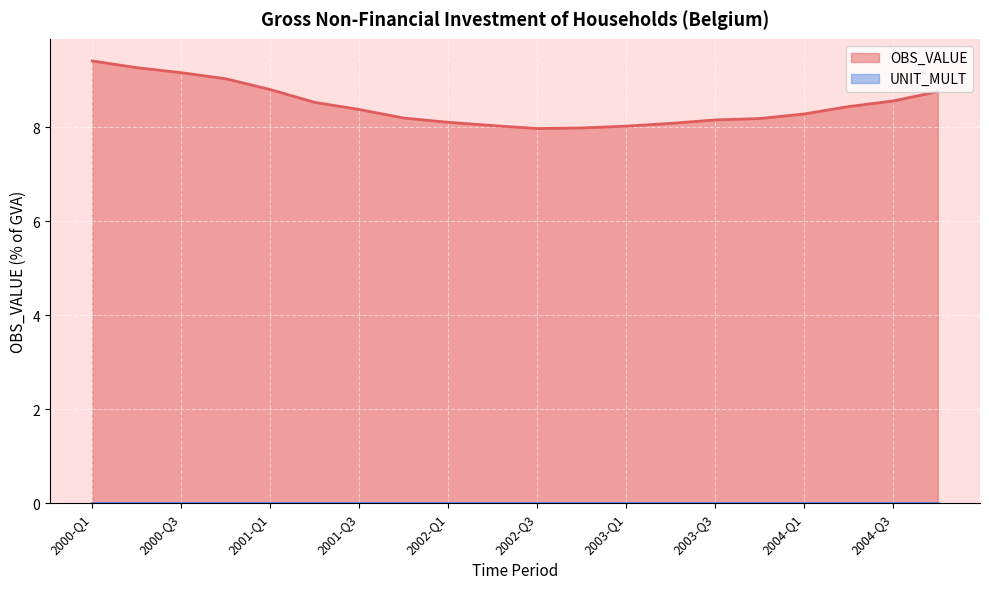

At which label does the data first exceed 8?

2000-Q1